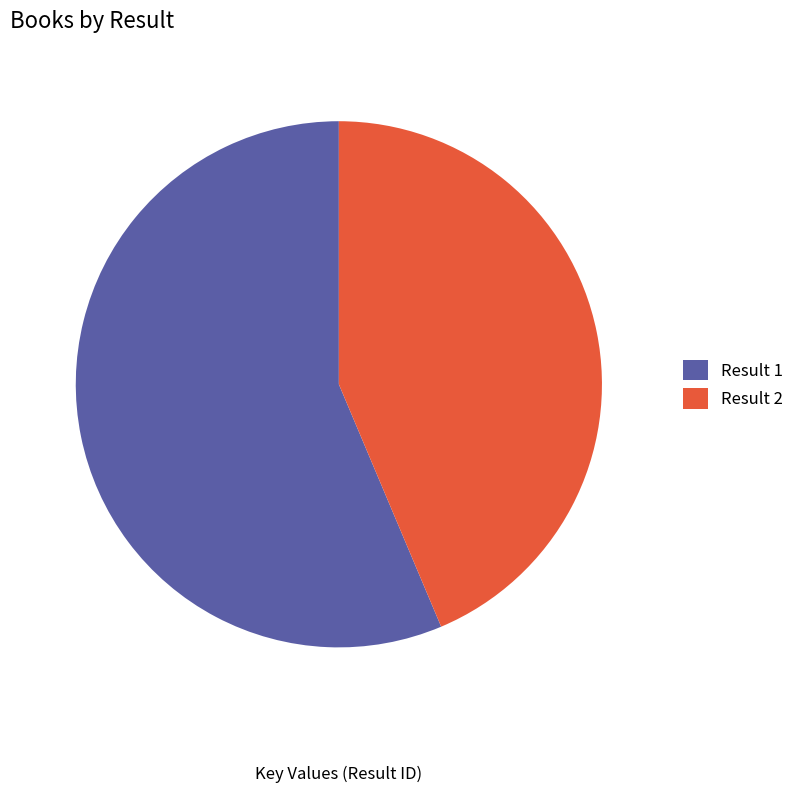

What is the largest slice in the pie chart?

Result 1